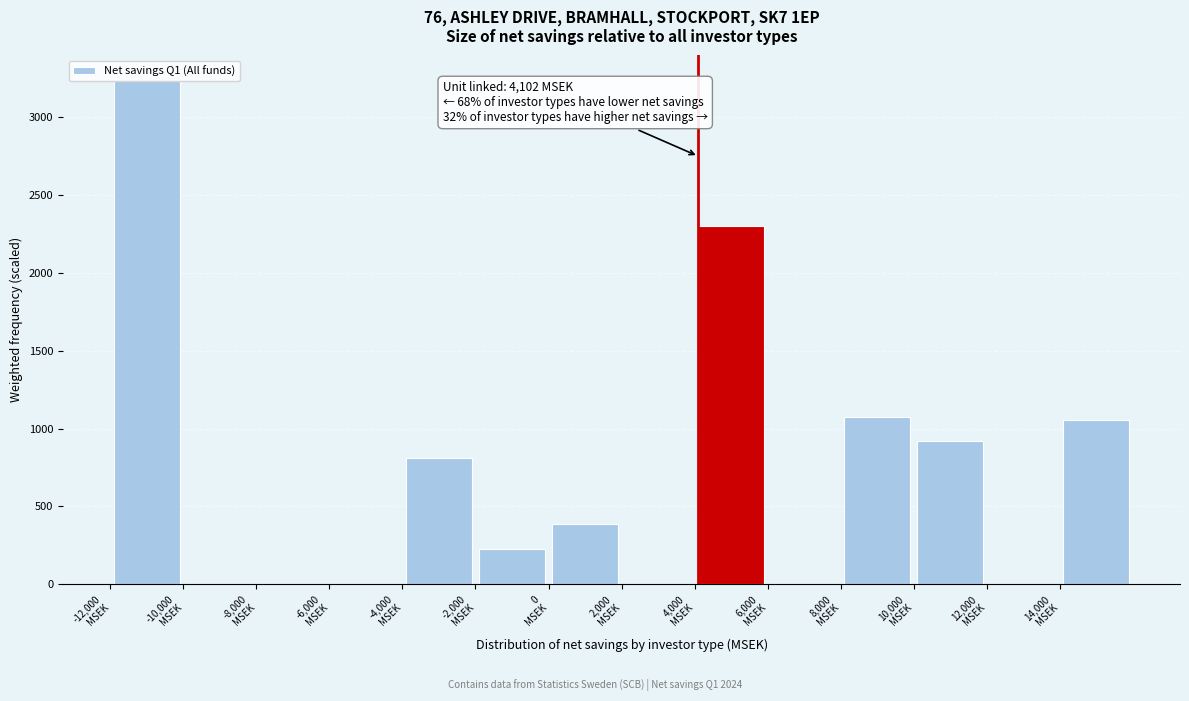

Which range on the x-axis has the tallest bar?

-12000 to -10000